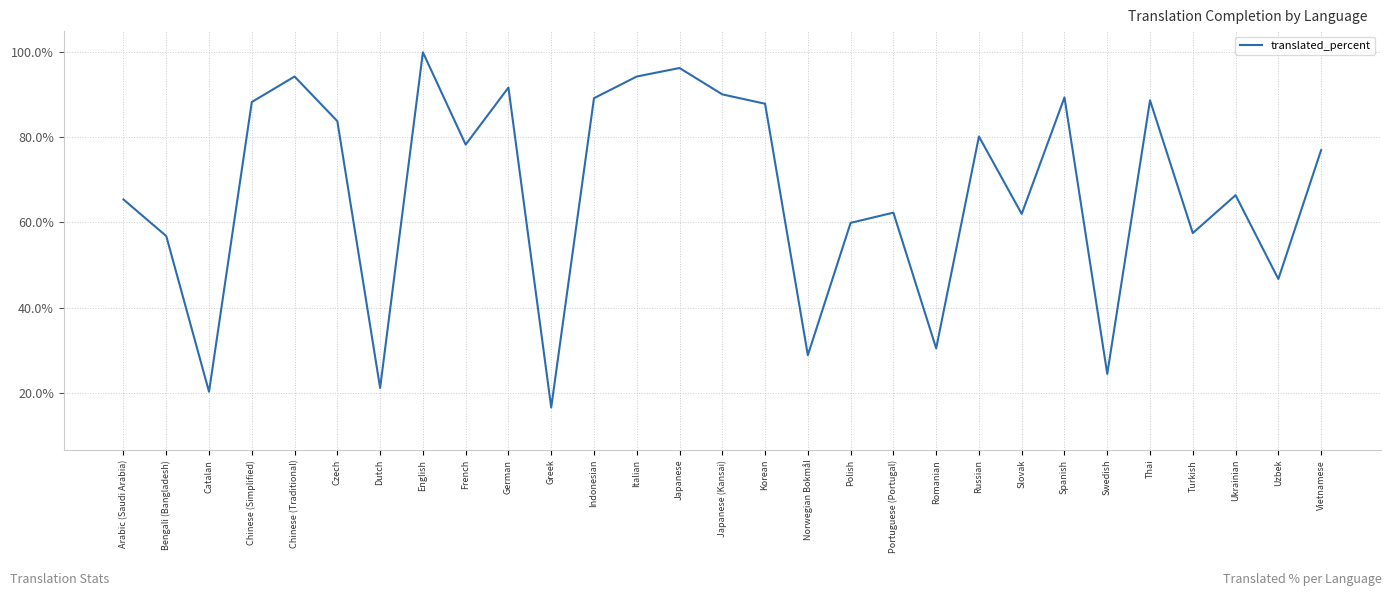

True or false: there are more than 1 points higher than both neighbors.

True